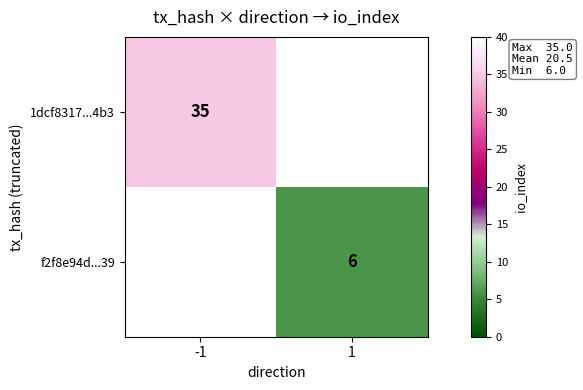

Is it true that f2f8e94d...39 equals 3 at 1?

False